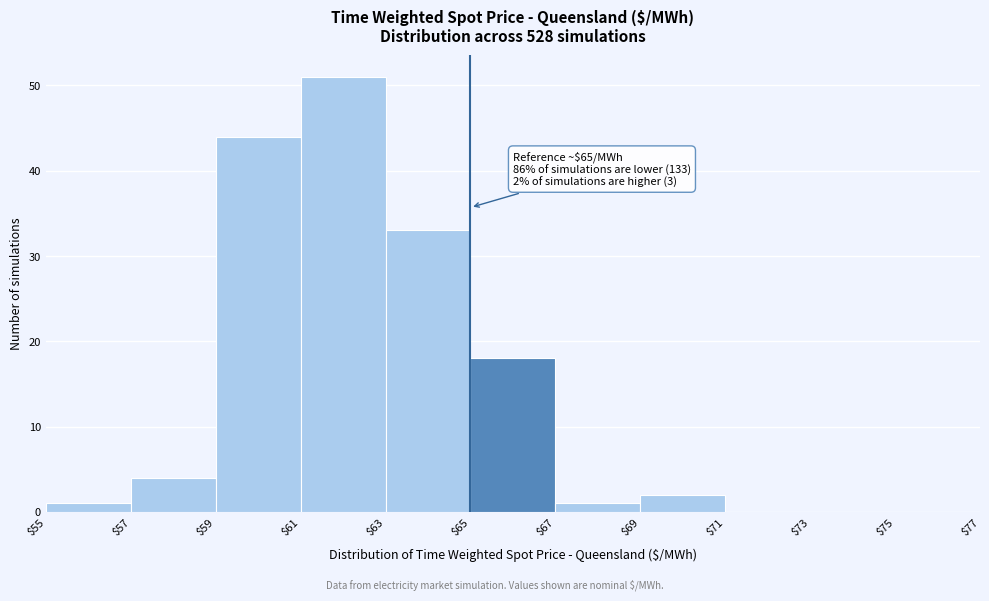

Over which range of the x-axis is the bar tallest?

$61 to $63